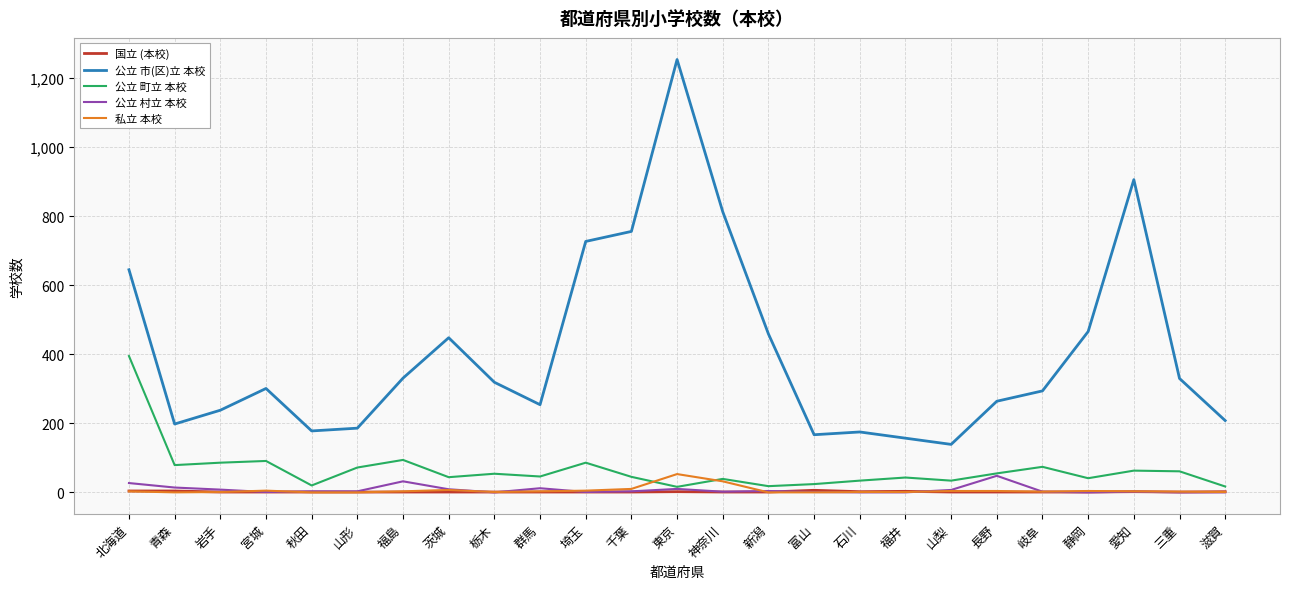

True or false: 公立 村立 本校 and 公立 市(区)立 本校 cross at least once.

False